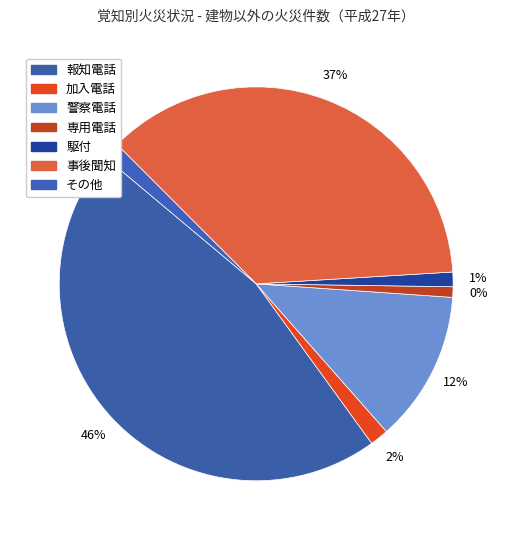

To the nearest percent, what percentage of the pie is 事後聞知?

37%